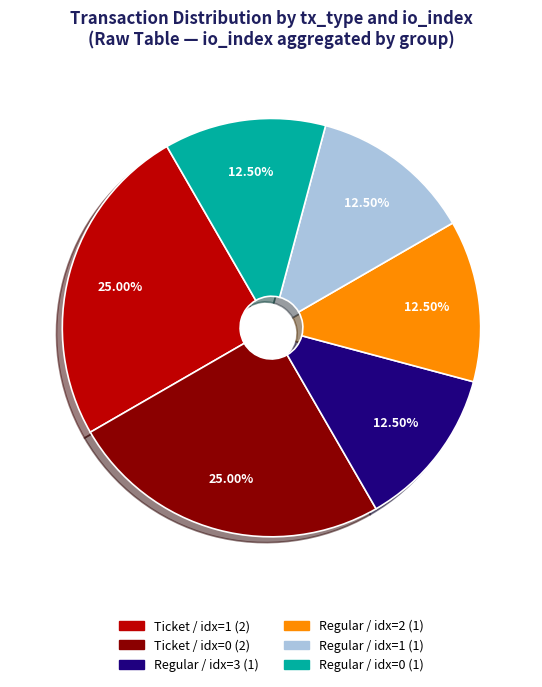

Is there any slice that represents more than half of the pie?

No